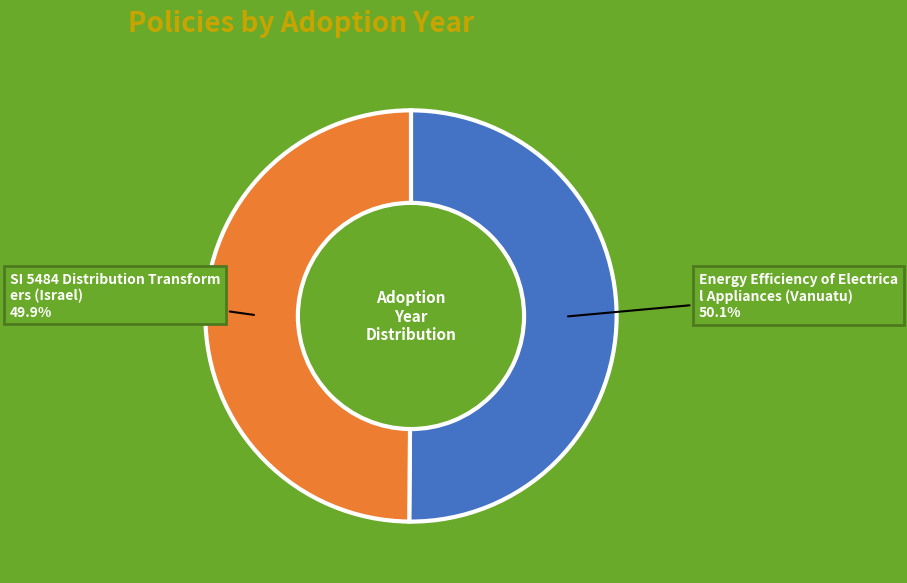

Is there a majority slice in this chart?

Yes